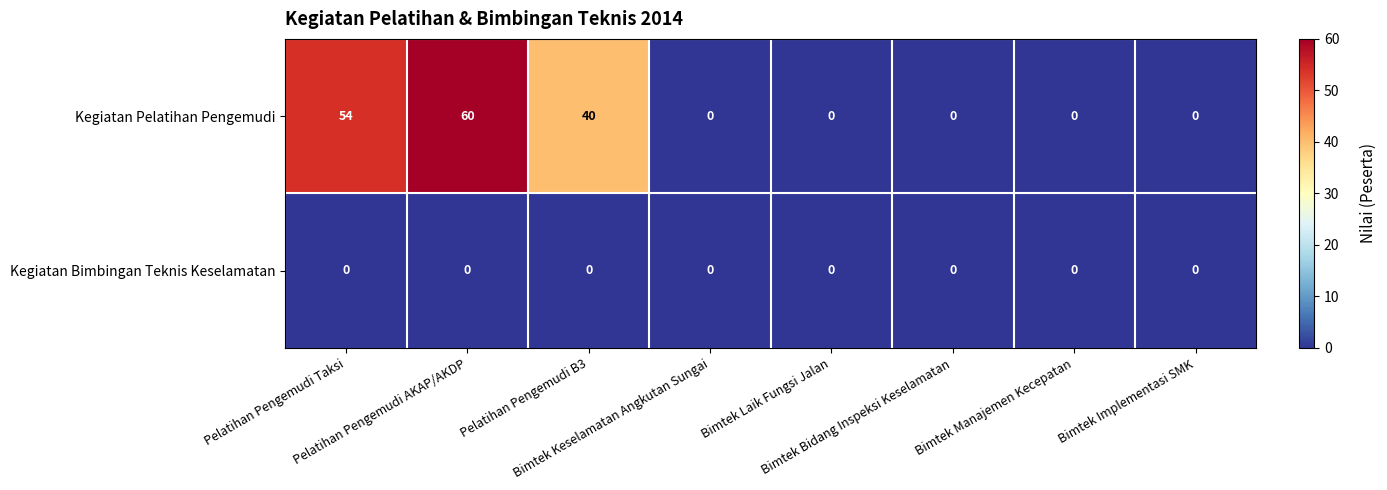

What is the greatest value displayed?

60